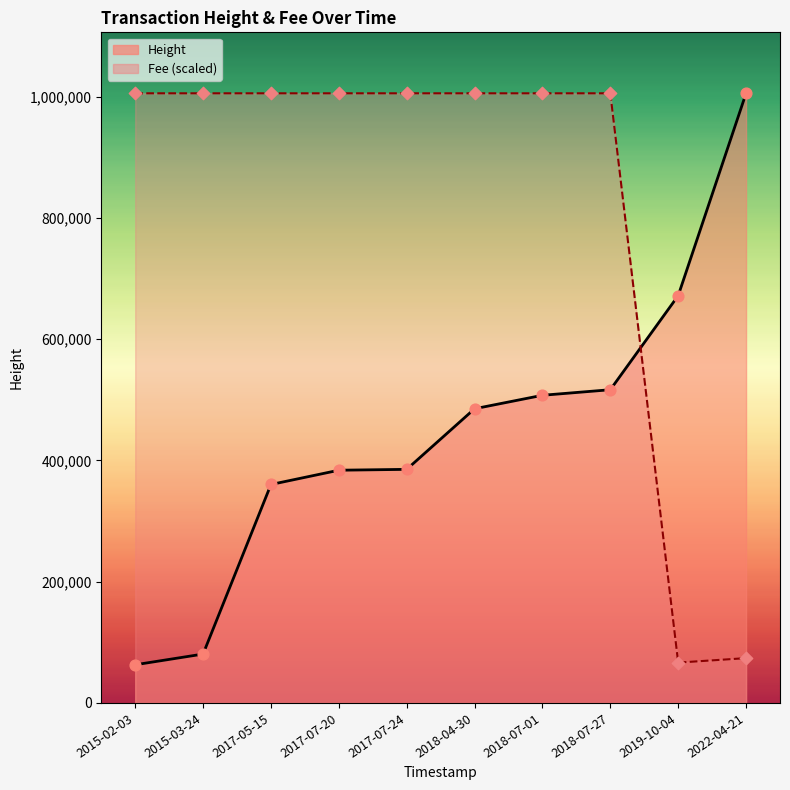

Which series has the largest total across all categories?

Fee